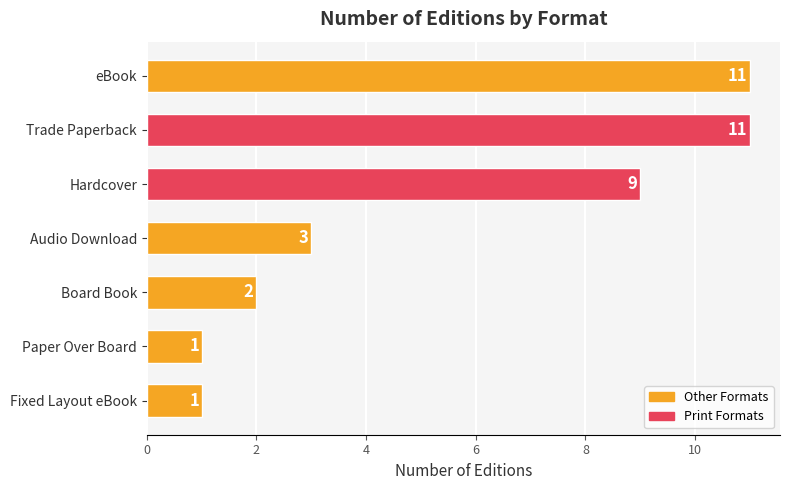

What is the sum of the values at eBook and Board Book?

13